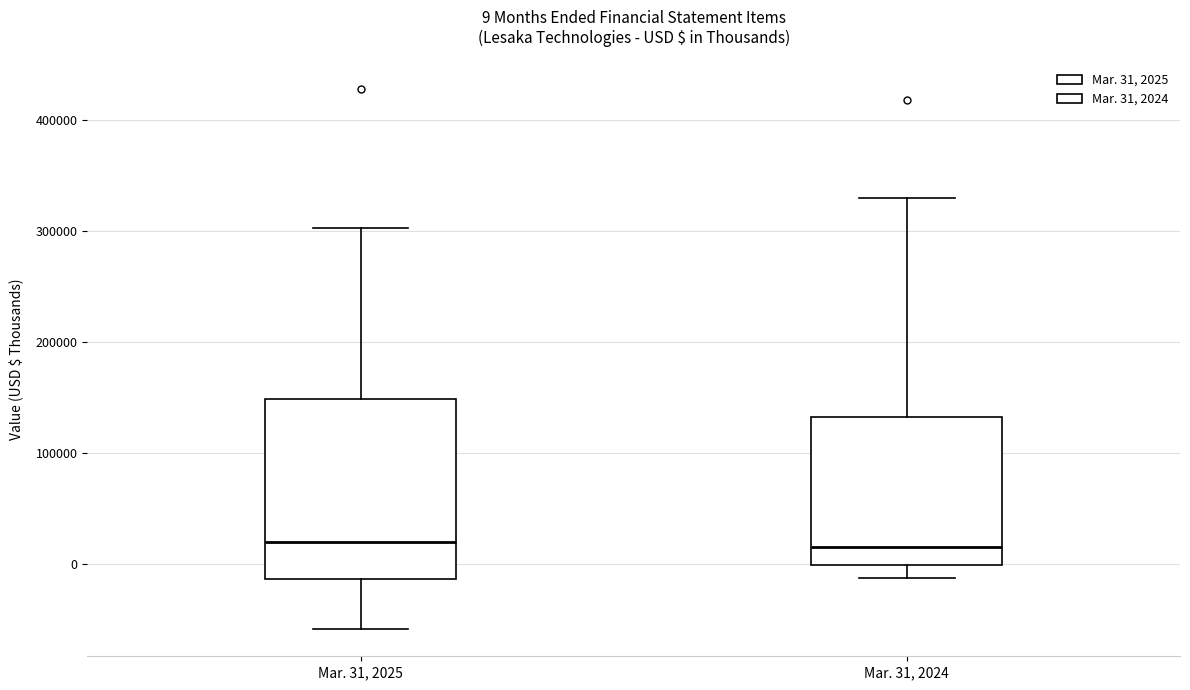

Comparing the boxes themselves (not the whiskers), which one is the tallest?

Mar. 31, 2025